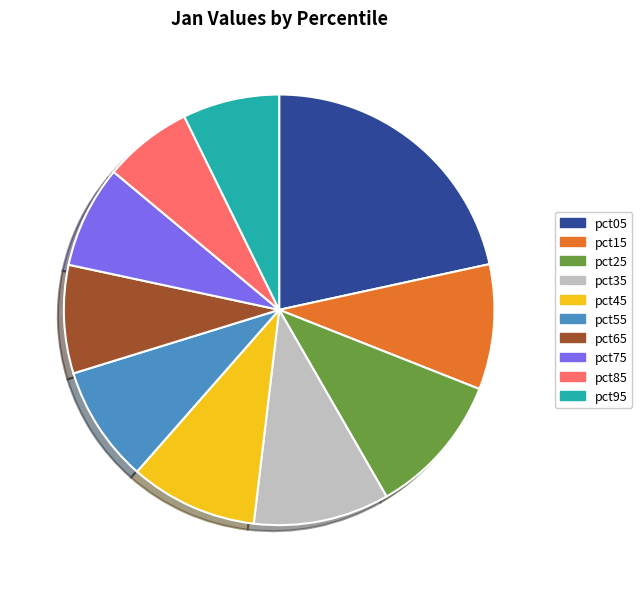

Which category has the biggest portion of the pie?

pct05